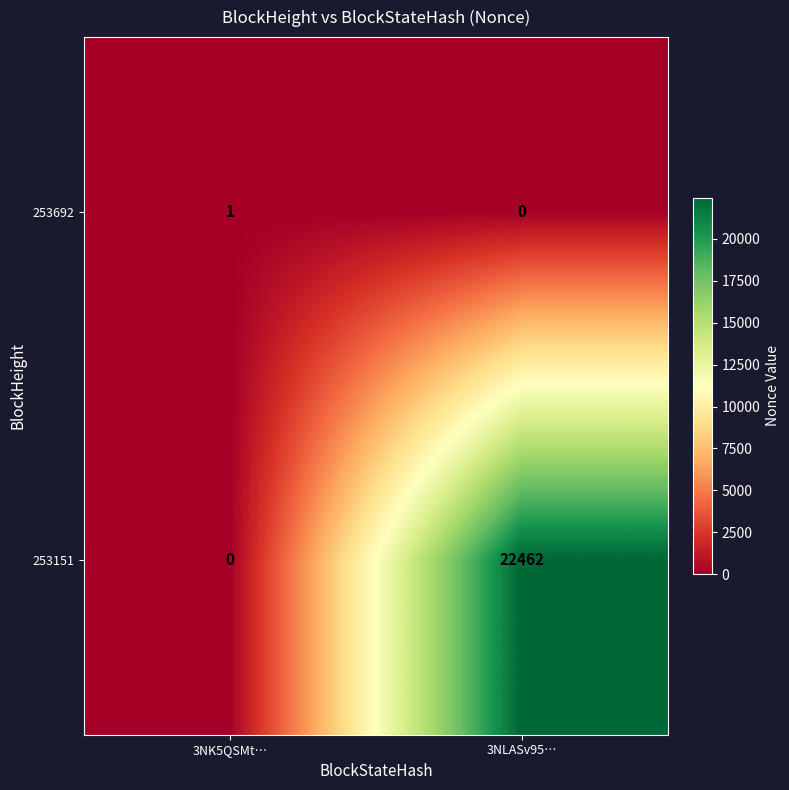

What is the maximum value shown in the chart?

22462